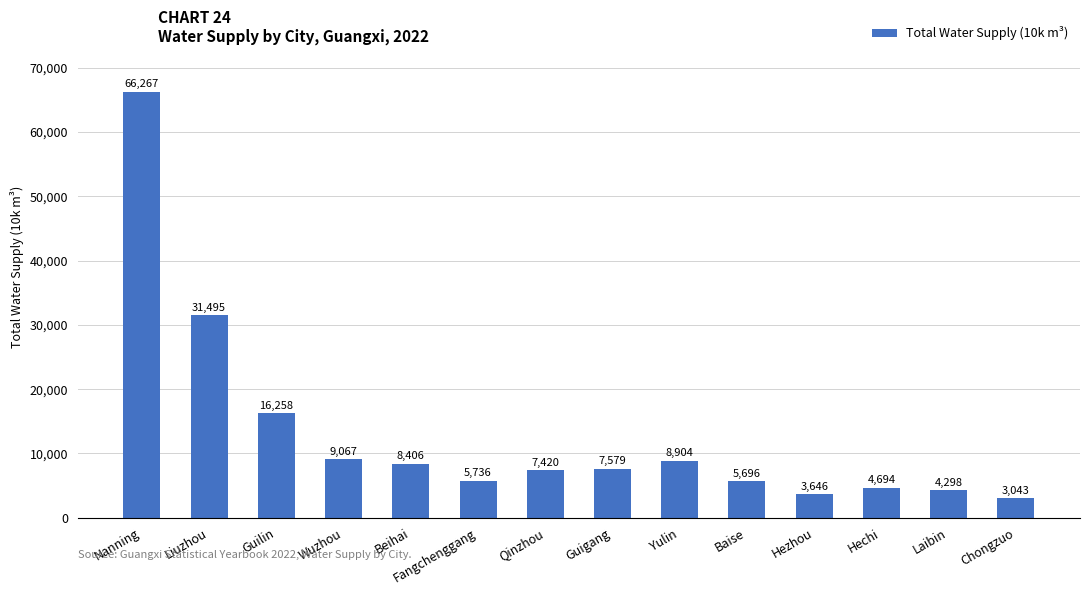

True or false: the data shows 7578.9 at Guigang.

True